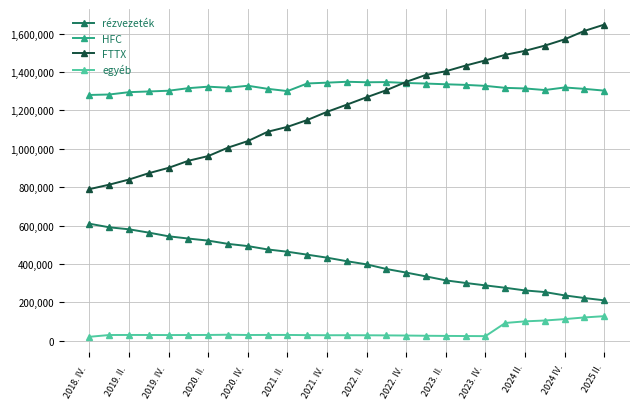

Which series has the largest total across all categories?

HFC